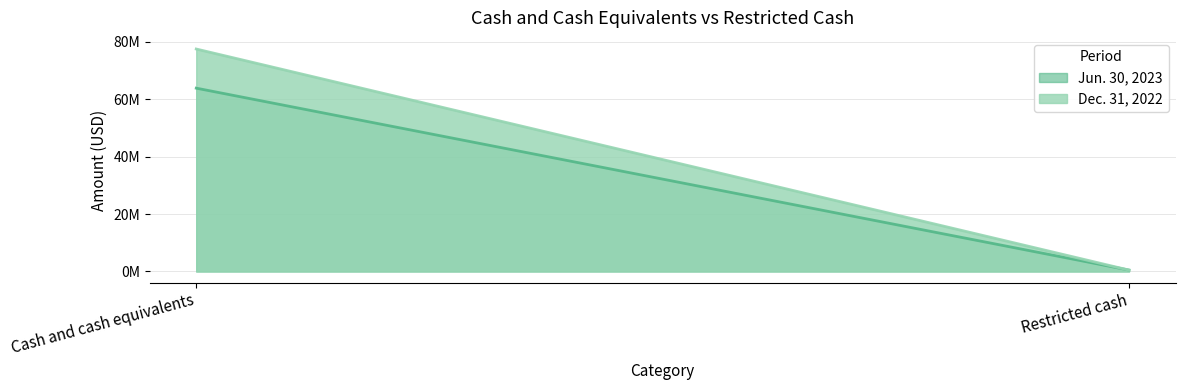

Does the chart display data point markers on the line(s)?

No